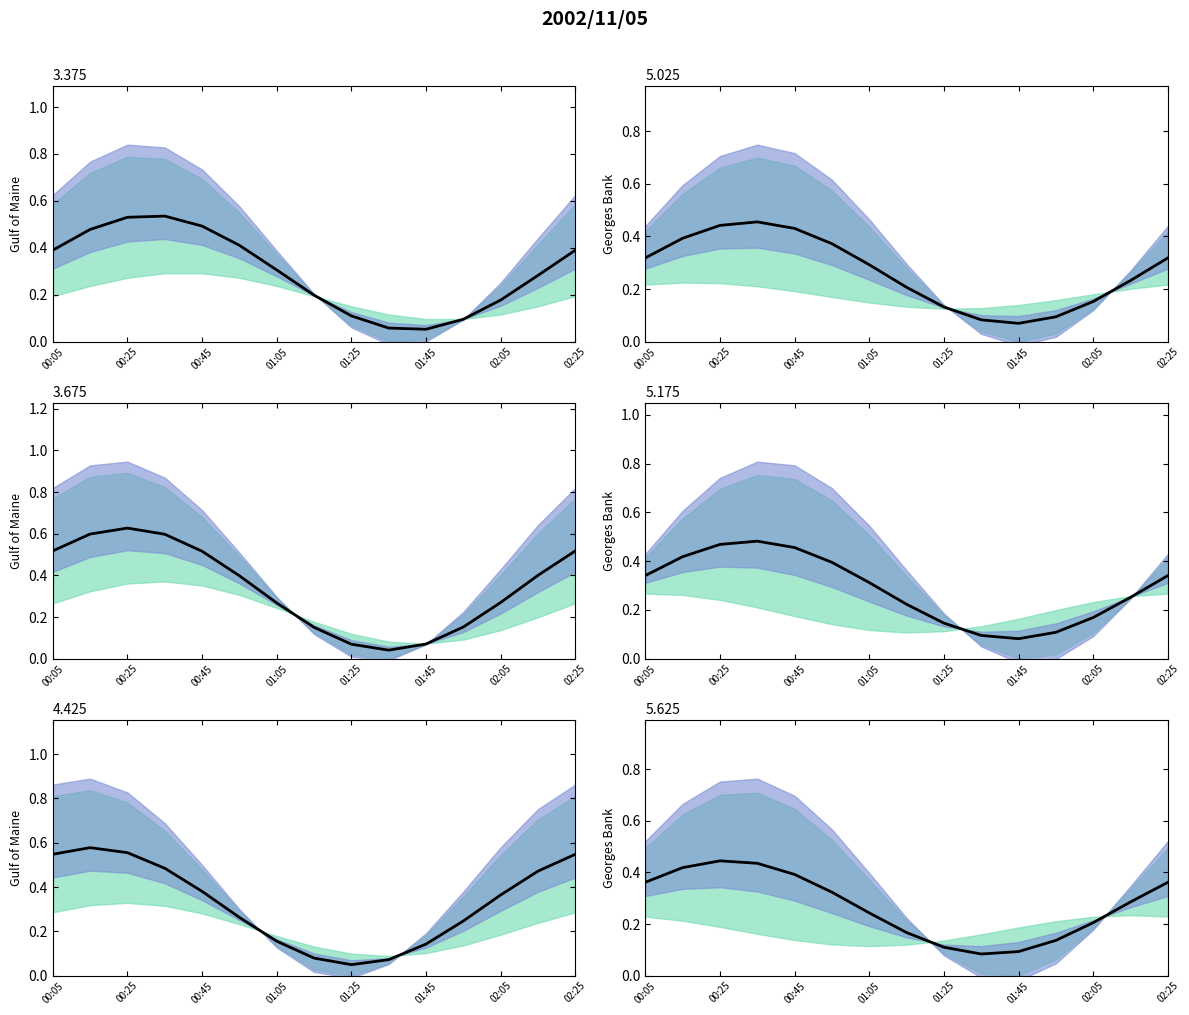

What value does the 3.375_line series have at 01:25?

0.1